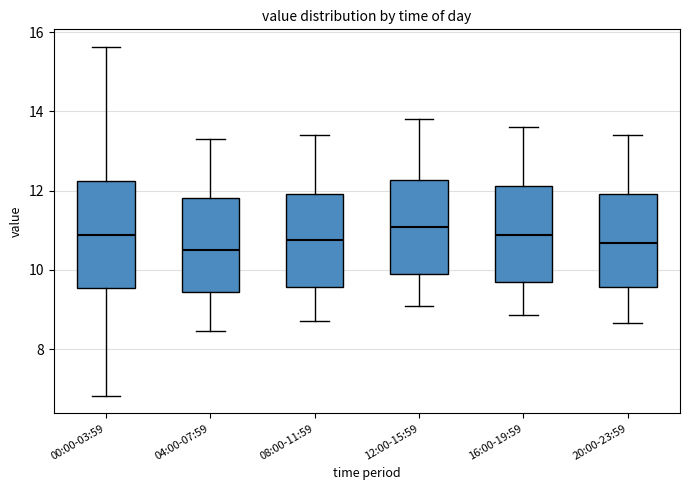

Reading left to right, read every box against the y-axis: the position of its median line, the range the box covers, and the ends of its whiskers. The values are not printed on the chart, so give them approximately, as read against the axis.

00:00-03:59: median 10.8, box 9.6 to 12.2, whiskers 6.8 to 15.6
04:00-07:59: median 10.6, box 9.4 to 11.8, whiskers 8.4 to 13.4
08:00-11:59: median 10.8, box 9.6 to 12.0, whiskers 8.8 to 13.4
12:00-15:59: median 11.0, box 10.0 to 12.2, whiskers 9.2 to 13.8
16:00-19:59: median 10.8, box 9.8 to 12.2, whiskers 8.8 to 13.6
20:00-23:59: median 10.6, box 9.6 to 12.0, whiskers 8.6 to 13.4